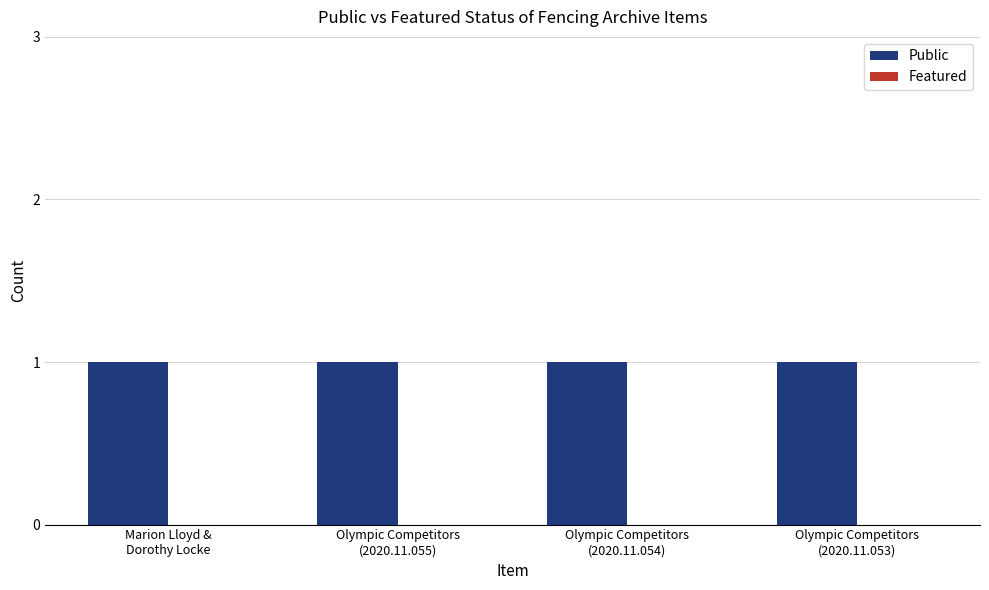

Is it true that Featured equals 0 at Olympic Competitors
(2020.11.055)?

True